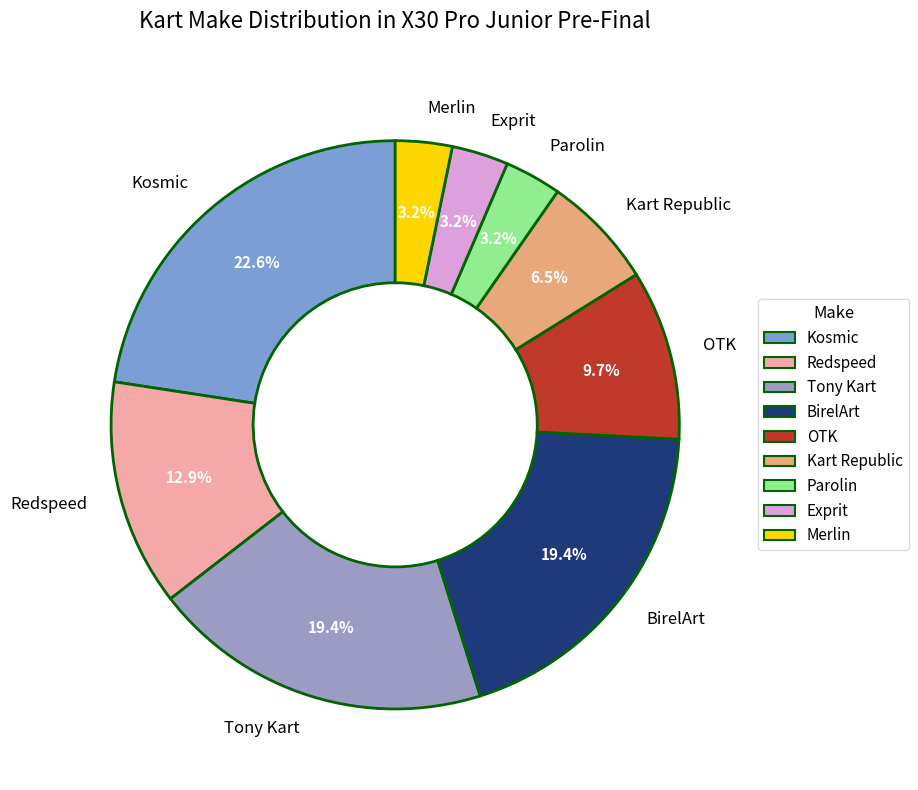

Does BirelArt represent more than half of the total?

No